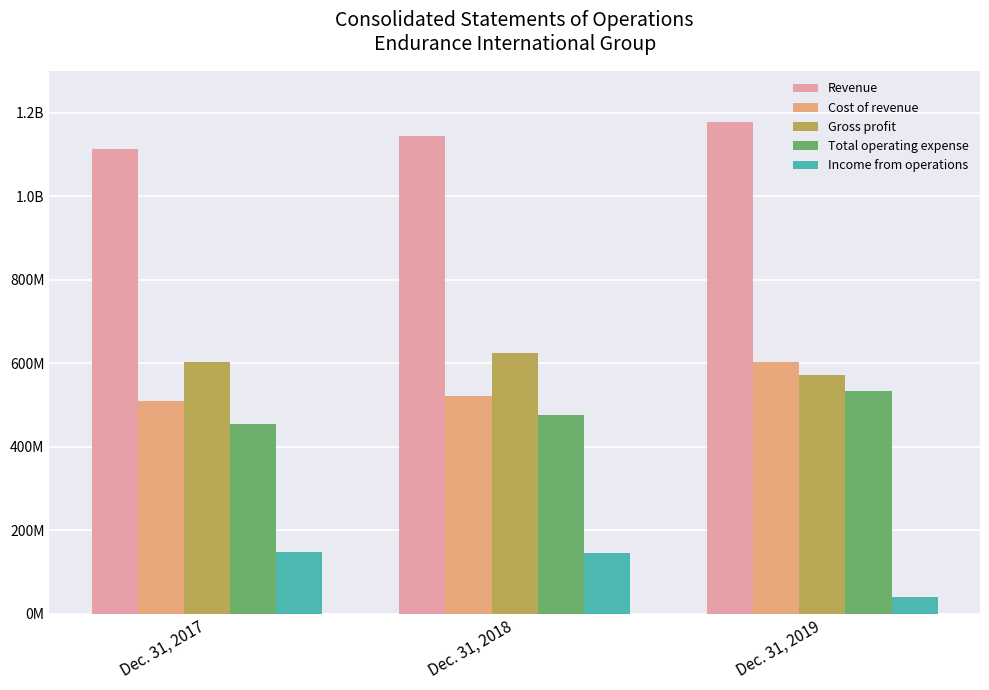

Is the value of Total operating expense at Dec. 31, 2017 greater than the value of Income from operations at Dec. 31, 2019?

Yes